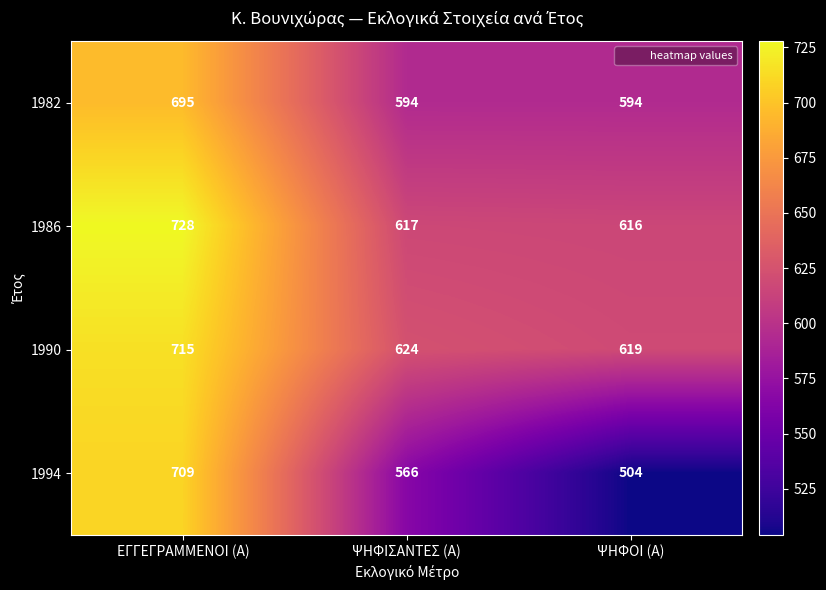

At ΨΗΦΟΙ (Α), list the series in order from smallest to largest.

1994, 1982, 1986, 1990